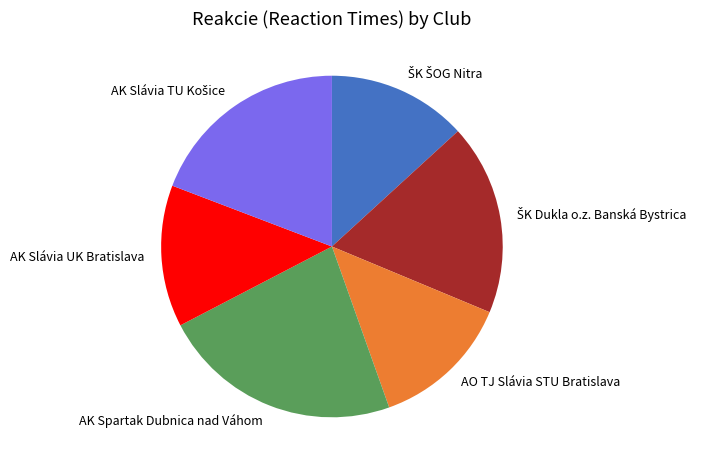

How many slices are in this pie chart?

6